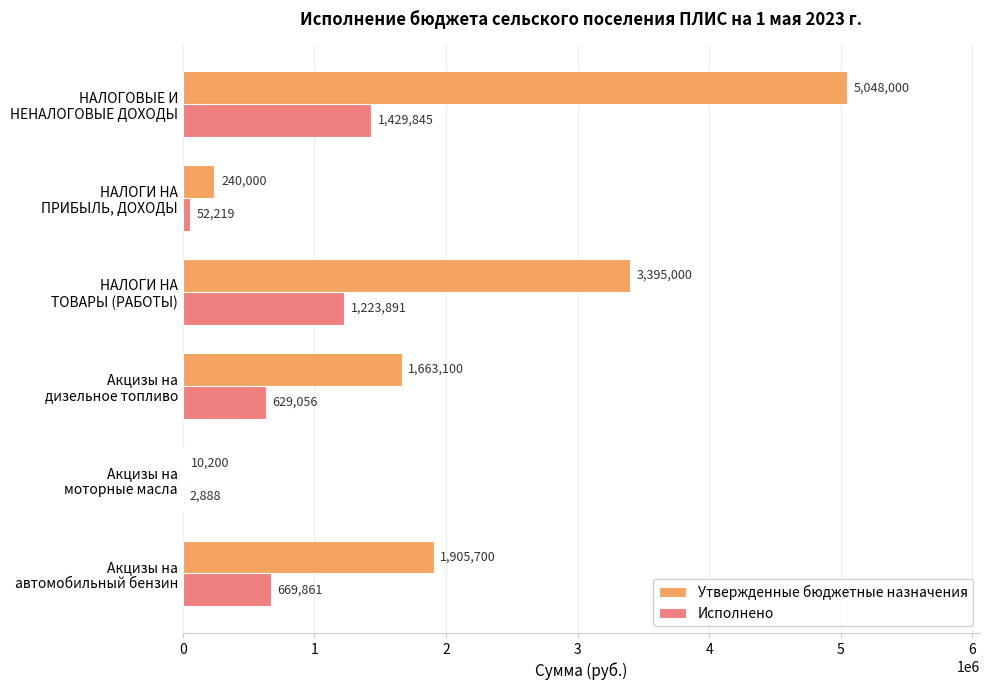

What is the highest value of the Утвержденные бюджетные назначения series?

5048000.0